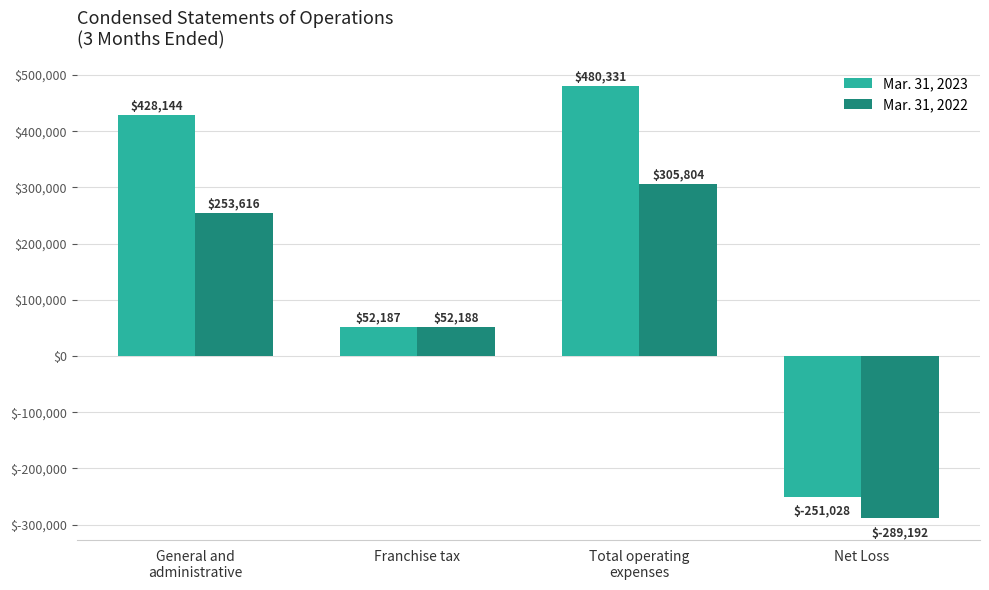

What are all the series names shown in the legend?

Mar. 31, 2023, Mar. 31, 2022